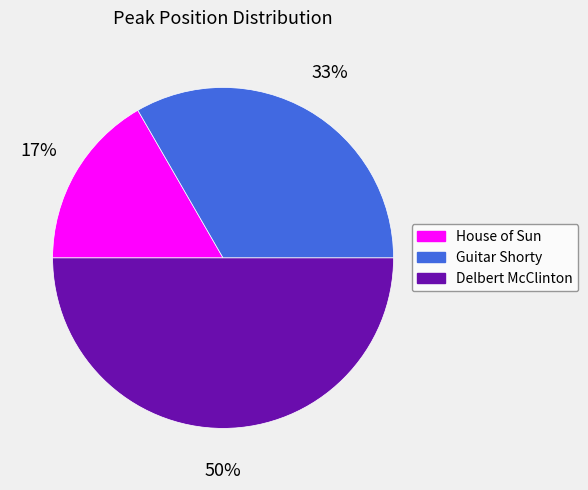

To the nearest percent, what is the difference between the largest and smallest slice percentages?

33%